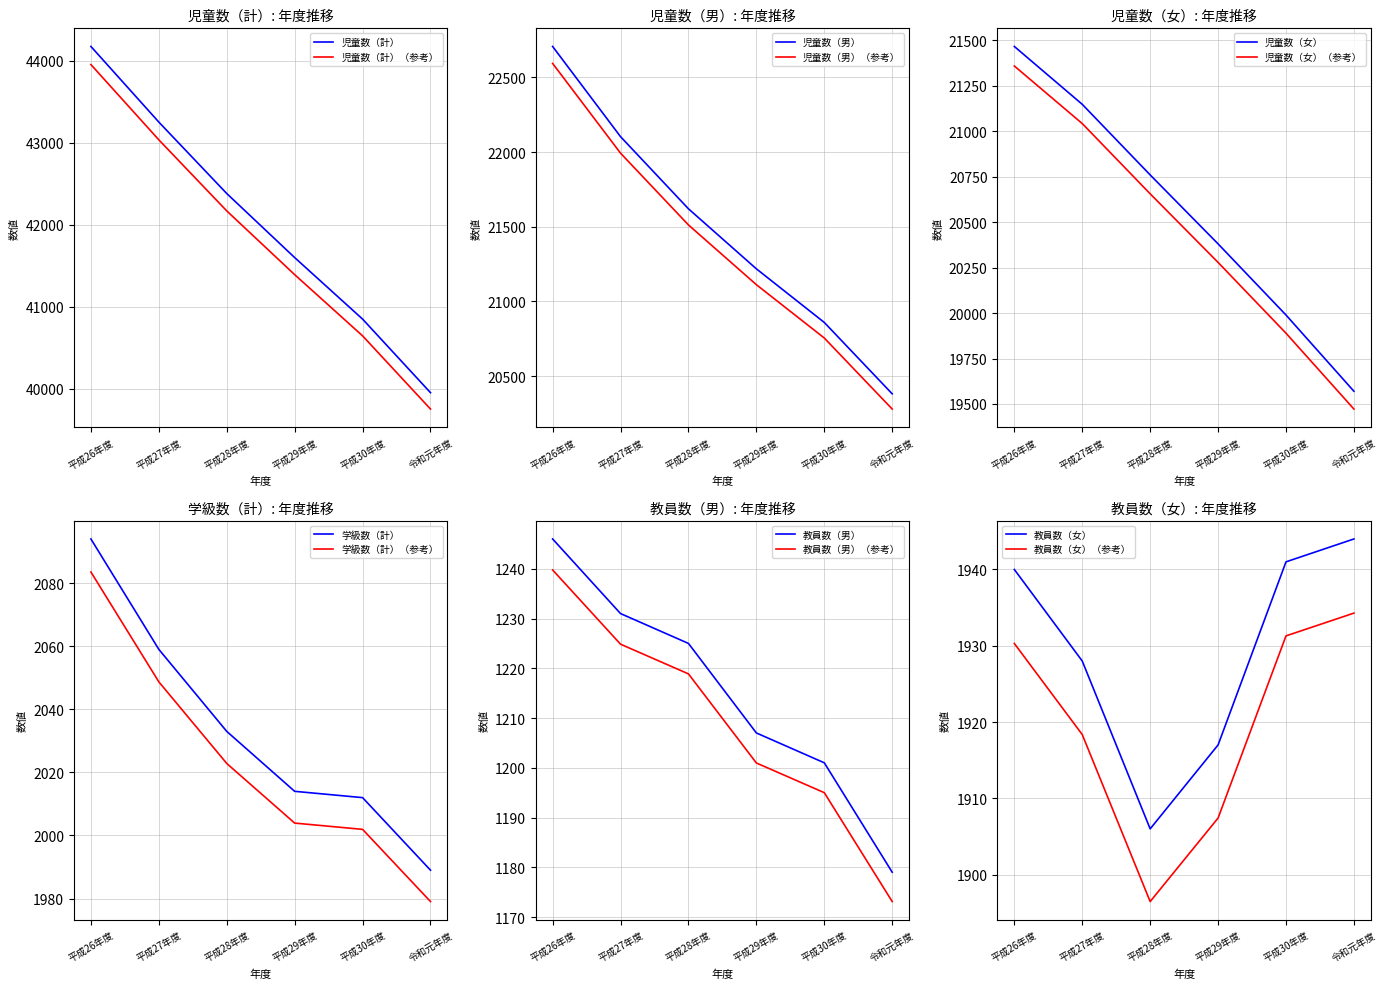

What is the difference between the second highest and second lowest values in the 児童数（計） series?

2402.0